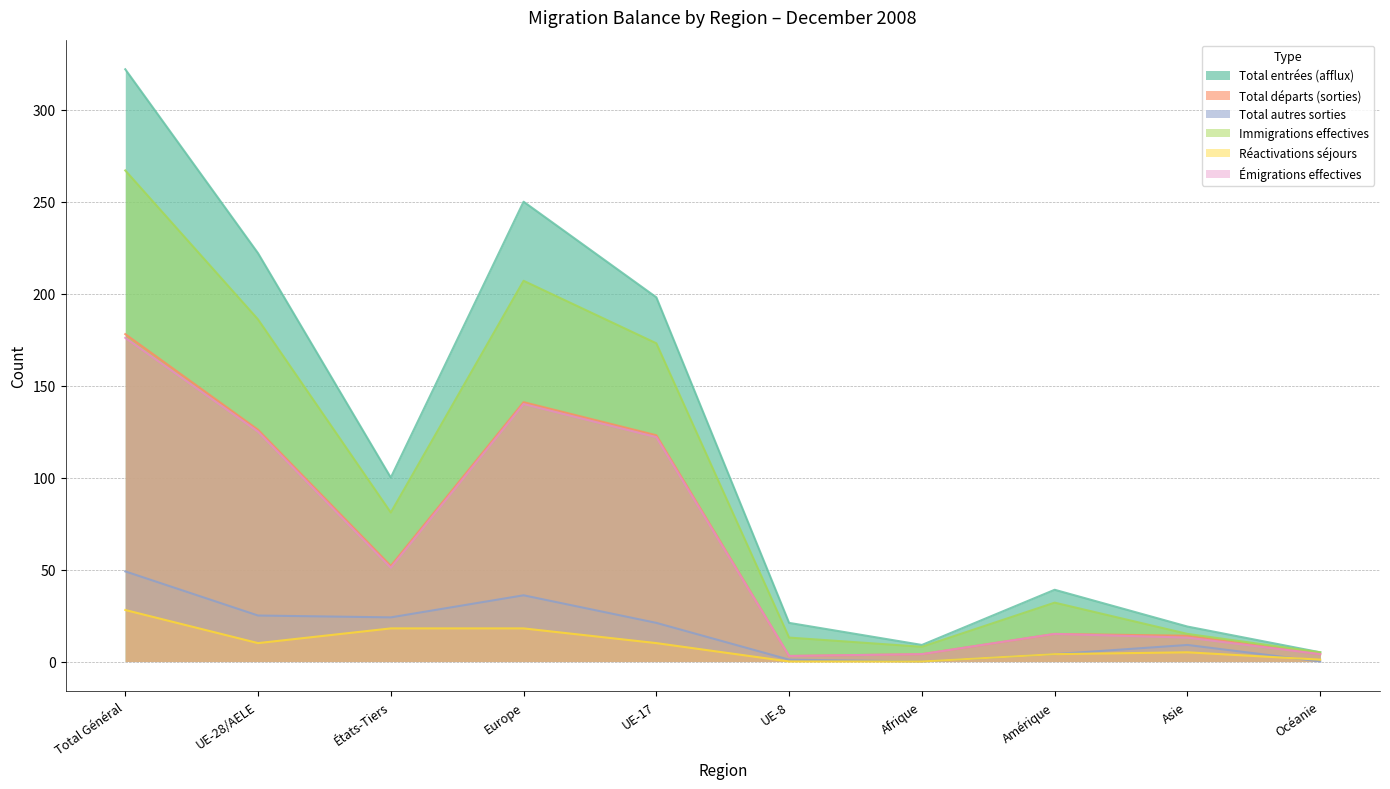

What is the total value across all series at UE-8?

41